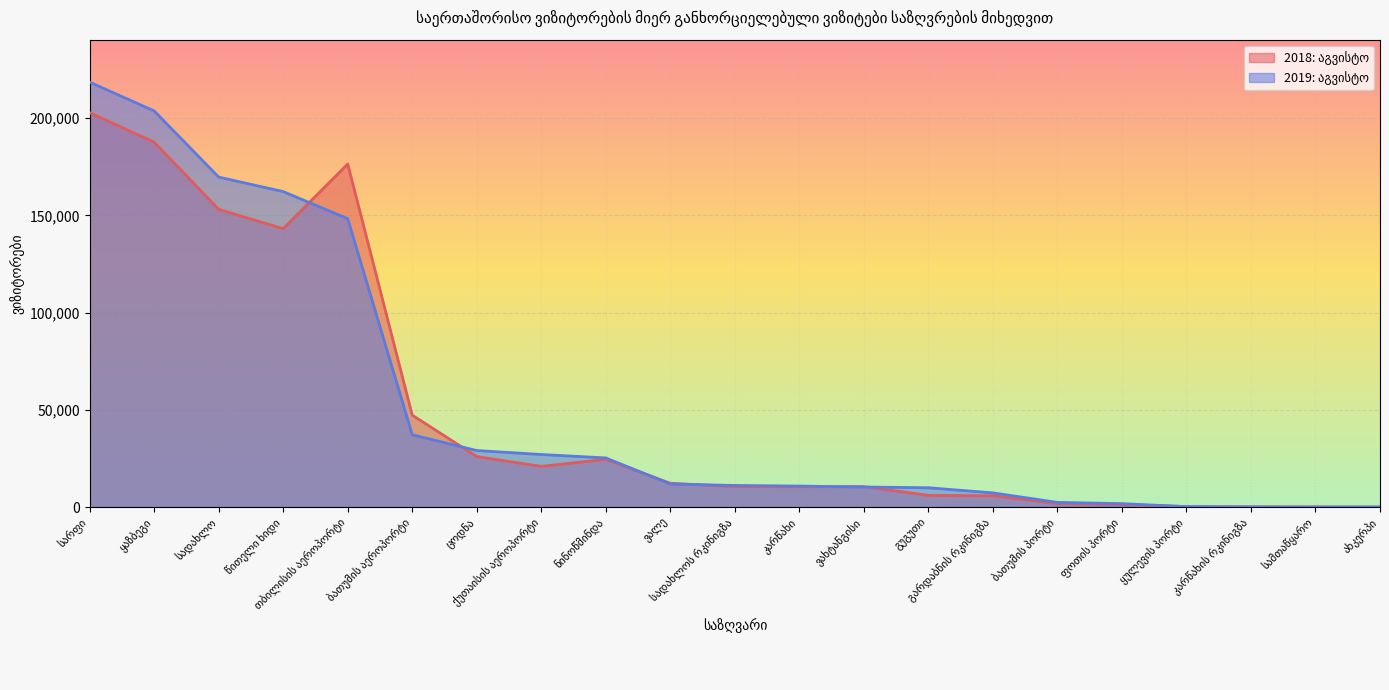

The 2018: აგვისტო series shows 20918 at ქუთაისის აეროპორტი. True or false?

True